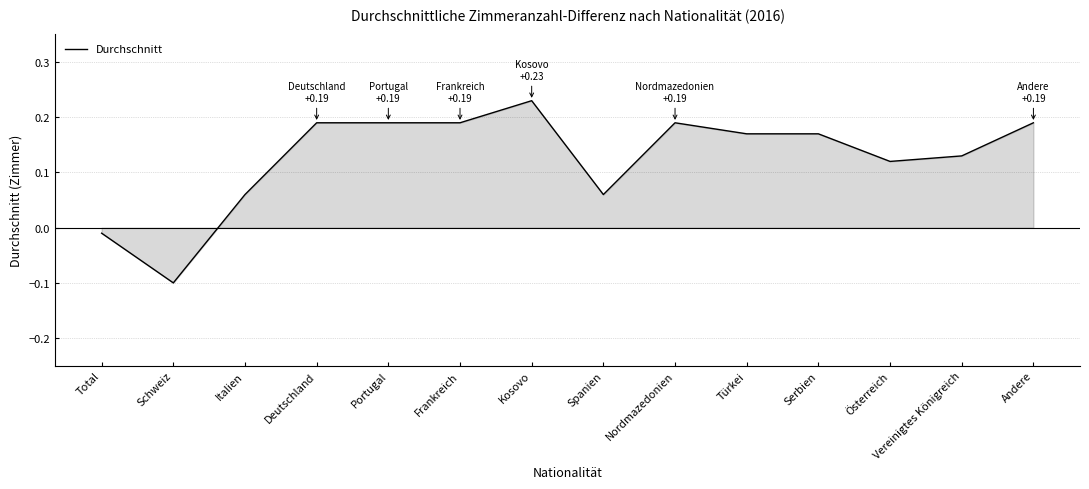

What is the difference between the maximum and minimum values?

0.3